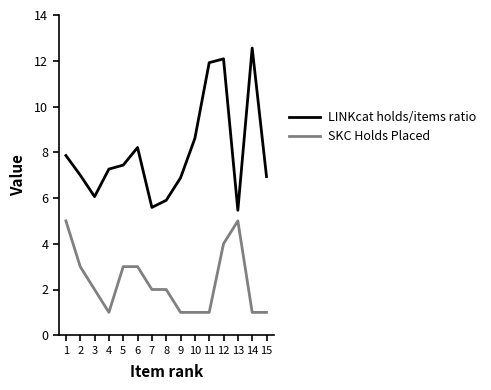

How many lines are shown in the chart?

2